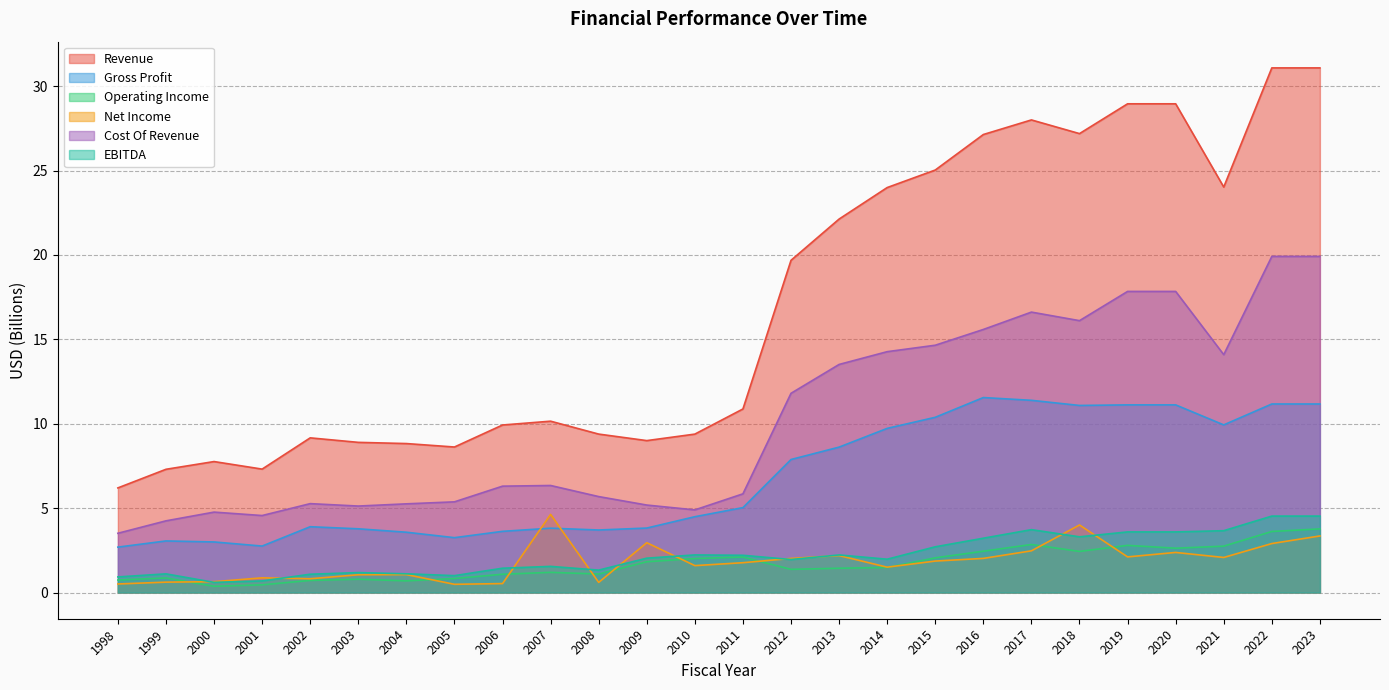

What are all the series names shown in the legend?

Revenue, Gross Profit, Operating Income, Net Income, Cost Of Revenue, EBITDA